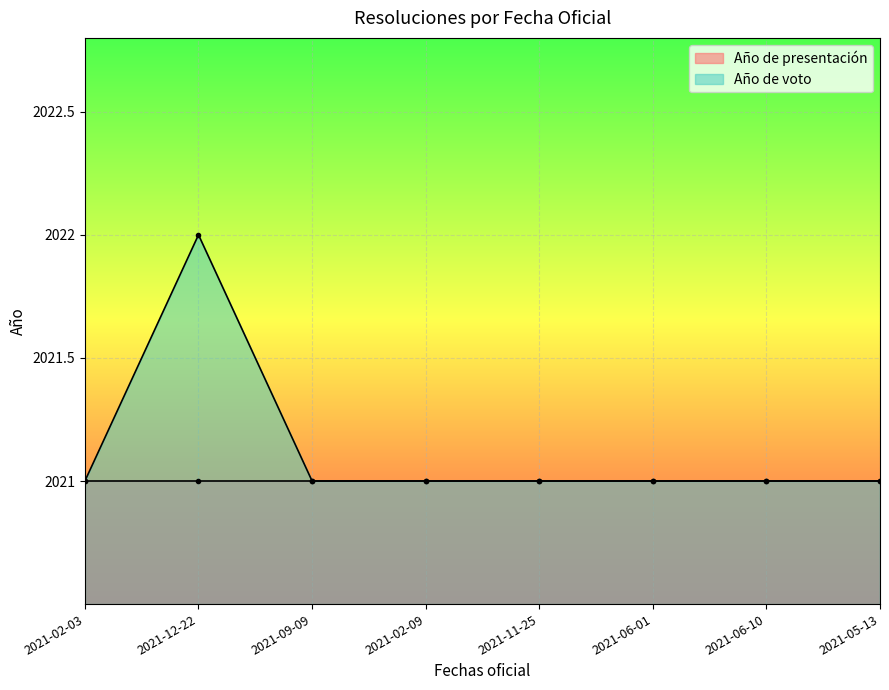

Rank the categories by value from lowest to highest.

2021-02-03, 2021-09-09, 2021-02-09, 2021-11-25, 2021-06-01, 2021-06-10, 2021-05-13, 2021-12-22